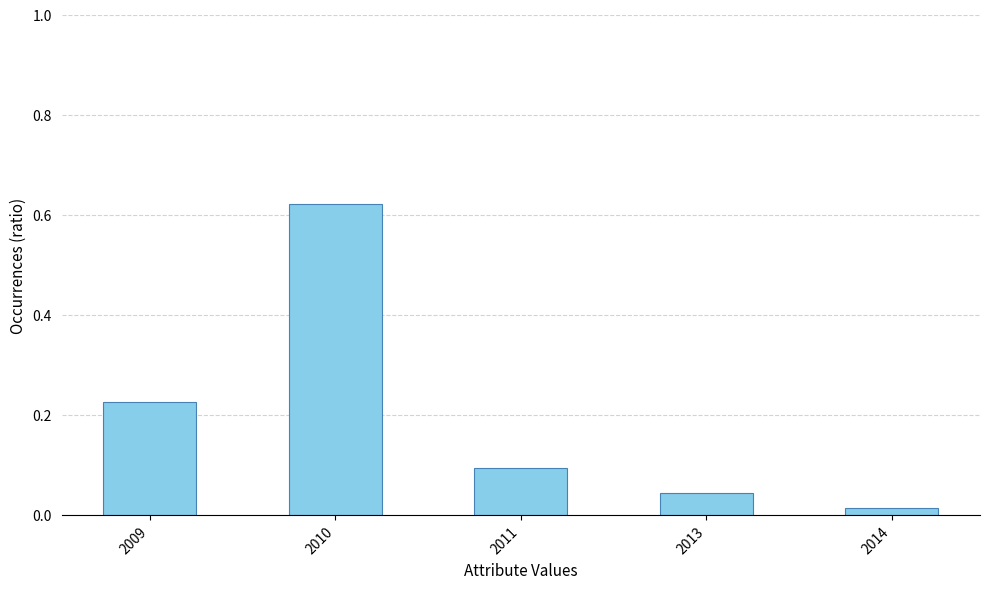

Where is the data nearest to the value 0?

2014